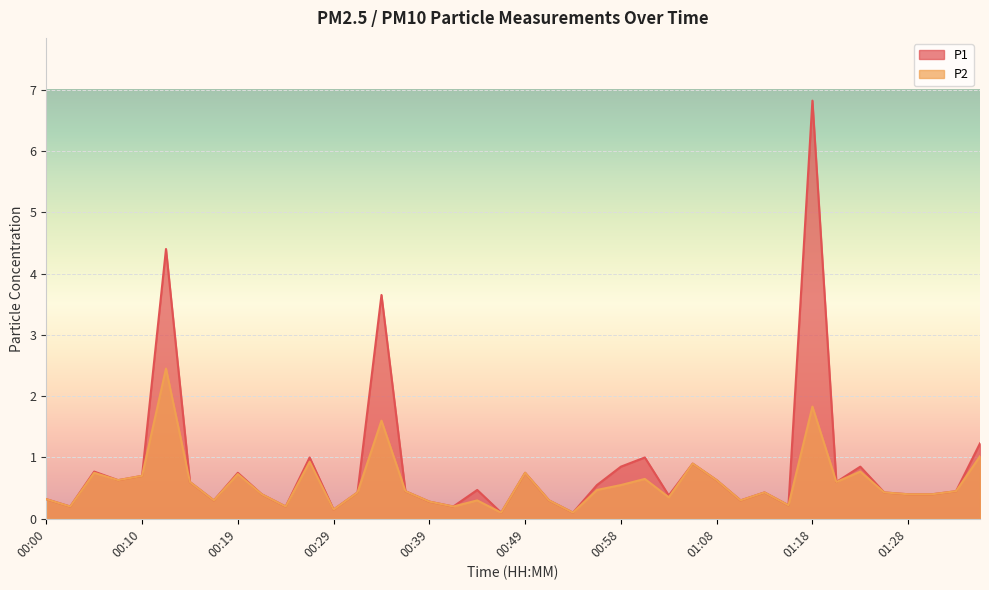

Reading left to right, transcribe all the data shown in this chart.

P1: 0.3	0.2	0.8	0.6	0.7	4.4	0.6	0.3	0.8	0.4	0.2	1.0	0.1	0.4	3.6	0.5	0.3	0.2	0.5	0.1	0.8	0.3	0.1	0.6	0.8	1.0	0.4	0.9	0.6	0.3	0.4	0.2	6.8	0.6	0.8	0.4	0.4	0.4	0.5	1.2
P2: 0.3	0.2	0.8	0.6	0.7	2.5	0.6	0.3	0.7	0.4	0.2	0.9	0.1	0.4	1.6	0.5	0.3	0.2	0.3	0.1	0.8	0.3	0.1	0.5	0.6	0.7	0.3	0.9	0.6	0.3	0.4	0.2	1.8	0.6	0.8	0.4	0.4	0.4	0.5	1.0